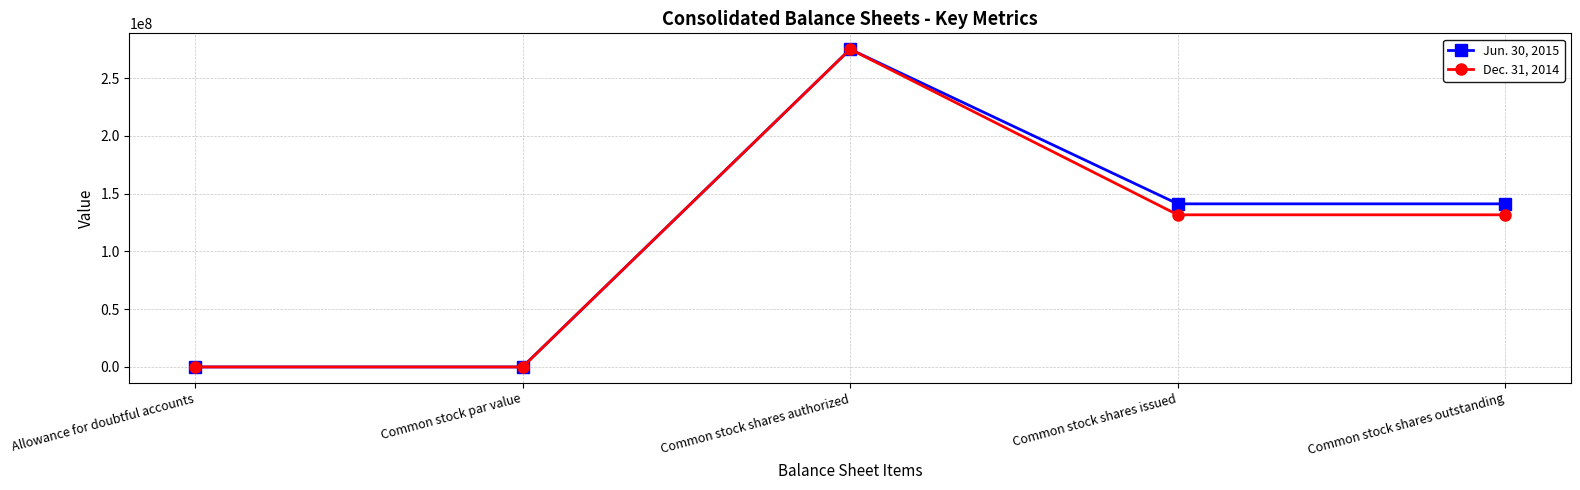

At how many categories does at least one series exceed 229692946?

1